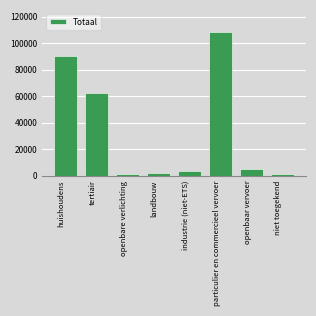

What is the label of the 6th bar from the left?

particulier en commercieel vervoer